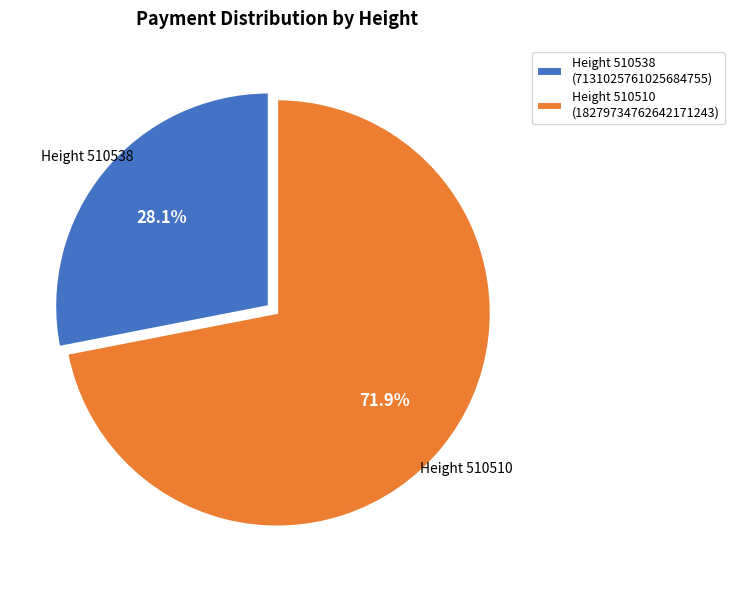

How many segments does this pie chart have?

2